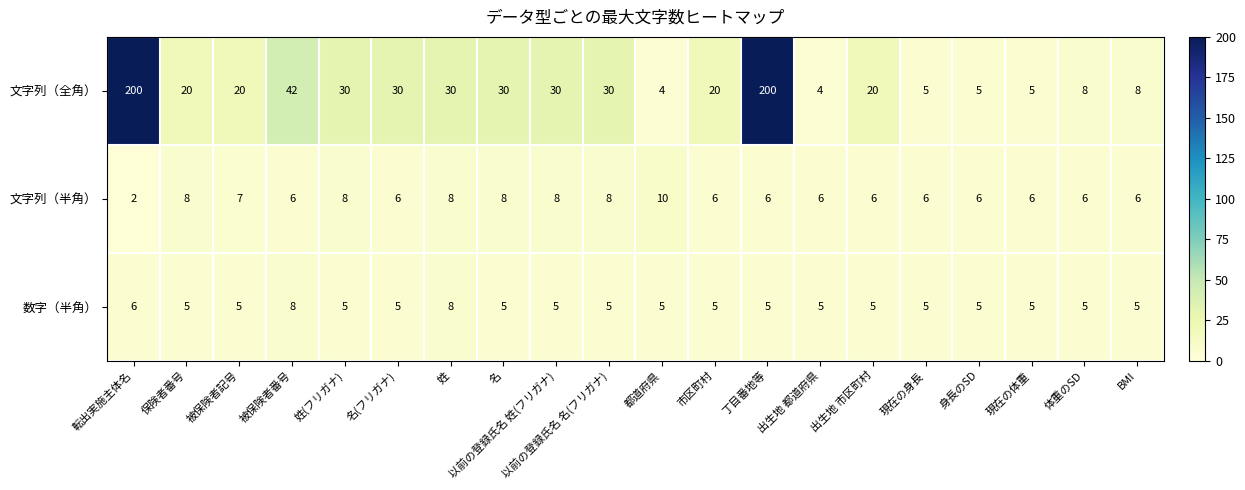

What is the average value of the 文字列（全角） series?

37